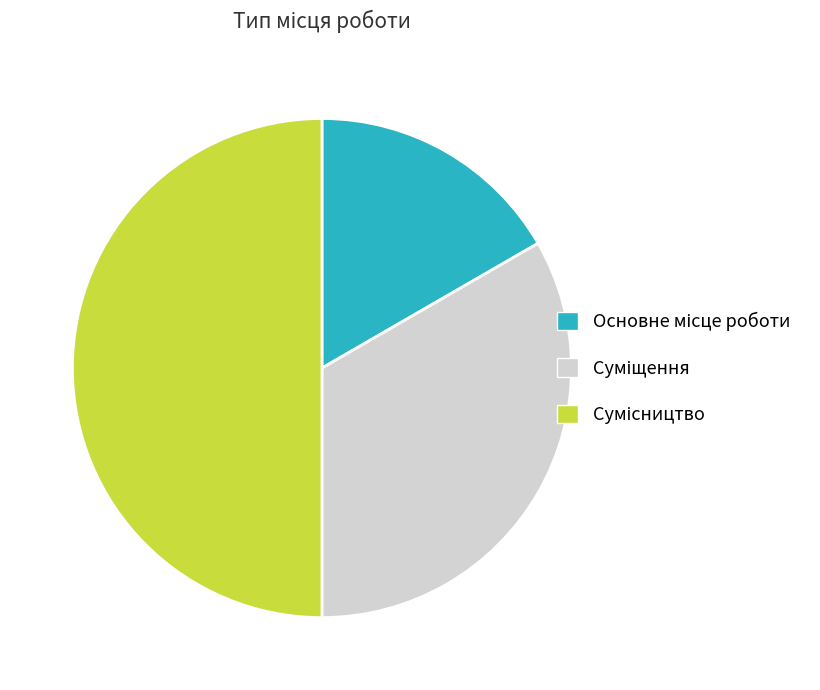

How many slices are in this pie chart?

3